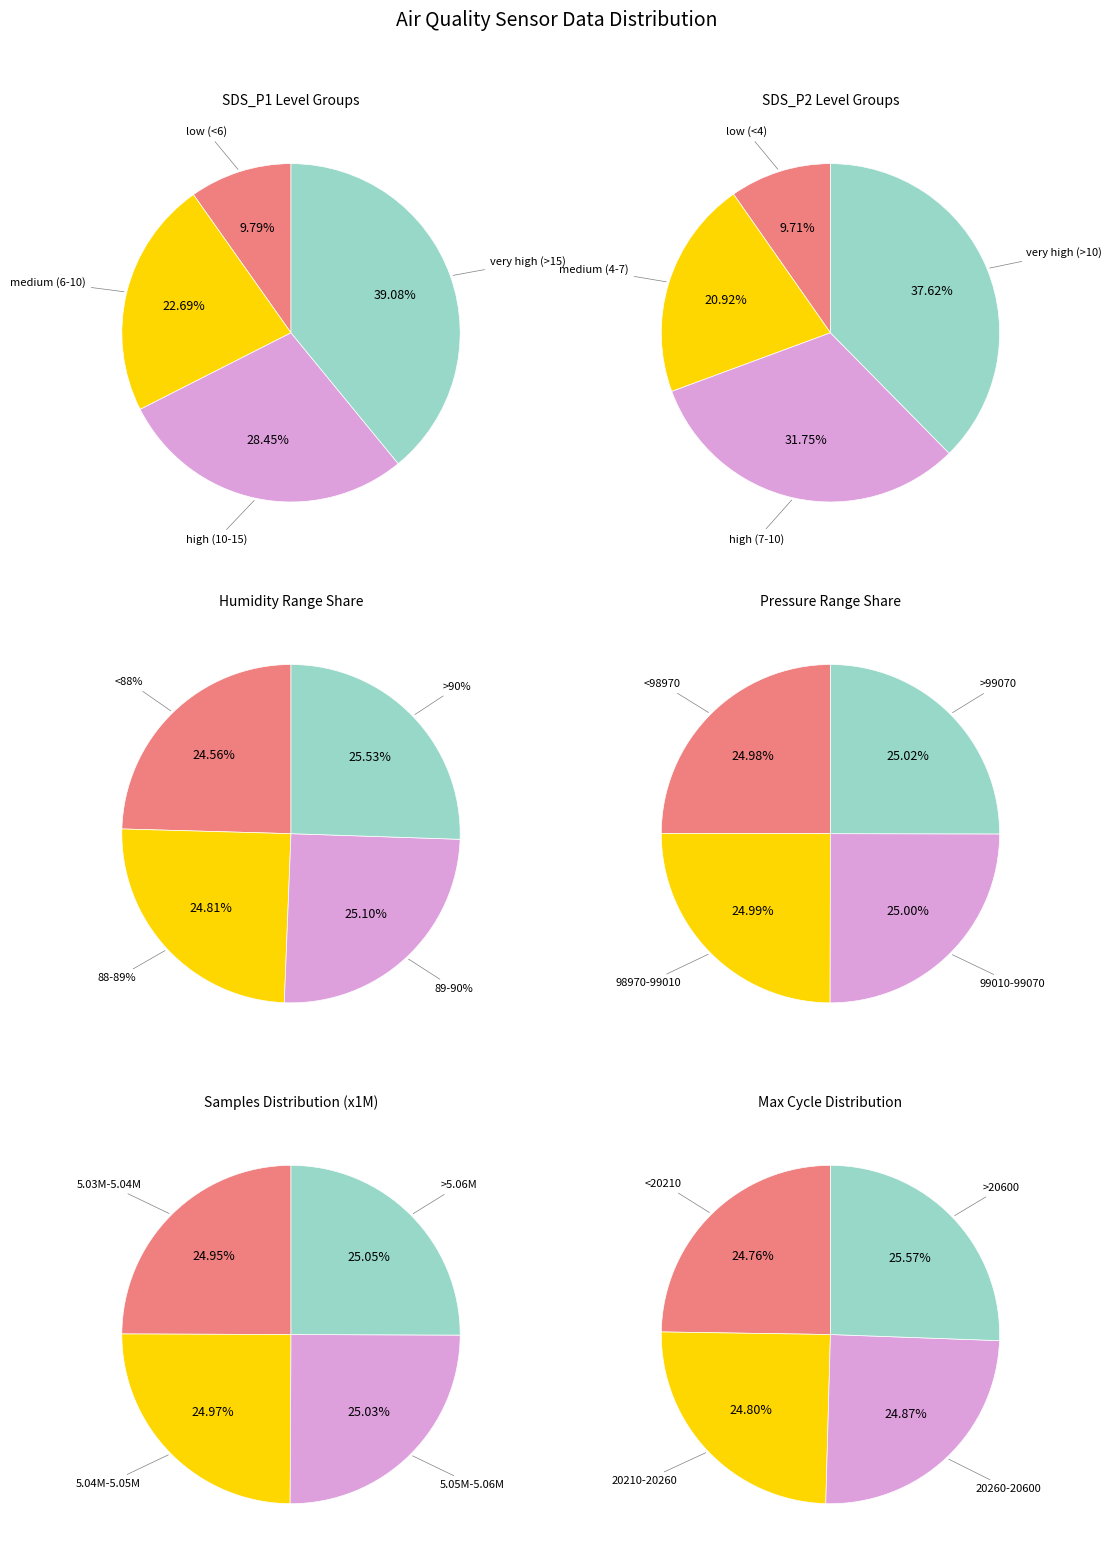

Is the sum of SDS_P1 and BME280_pressure greater than half?

No